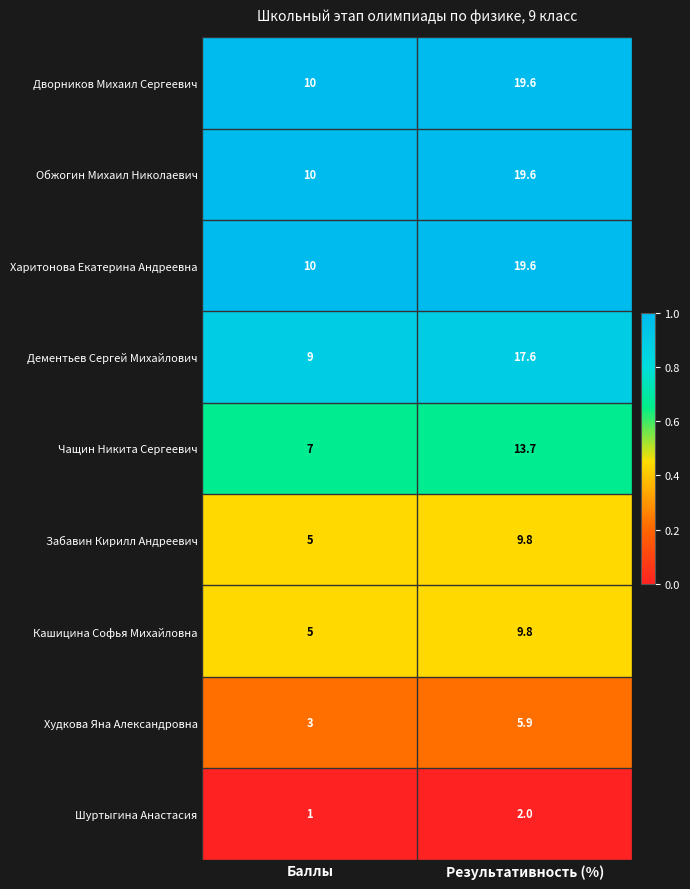

What is the highest value of the Харитонова Екатерина Андреевна series?

19.6